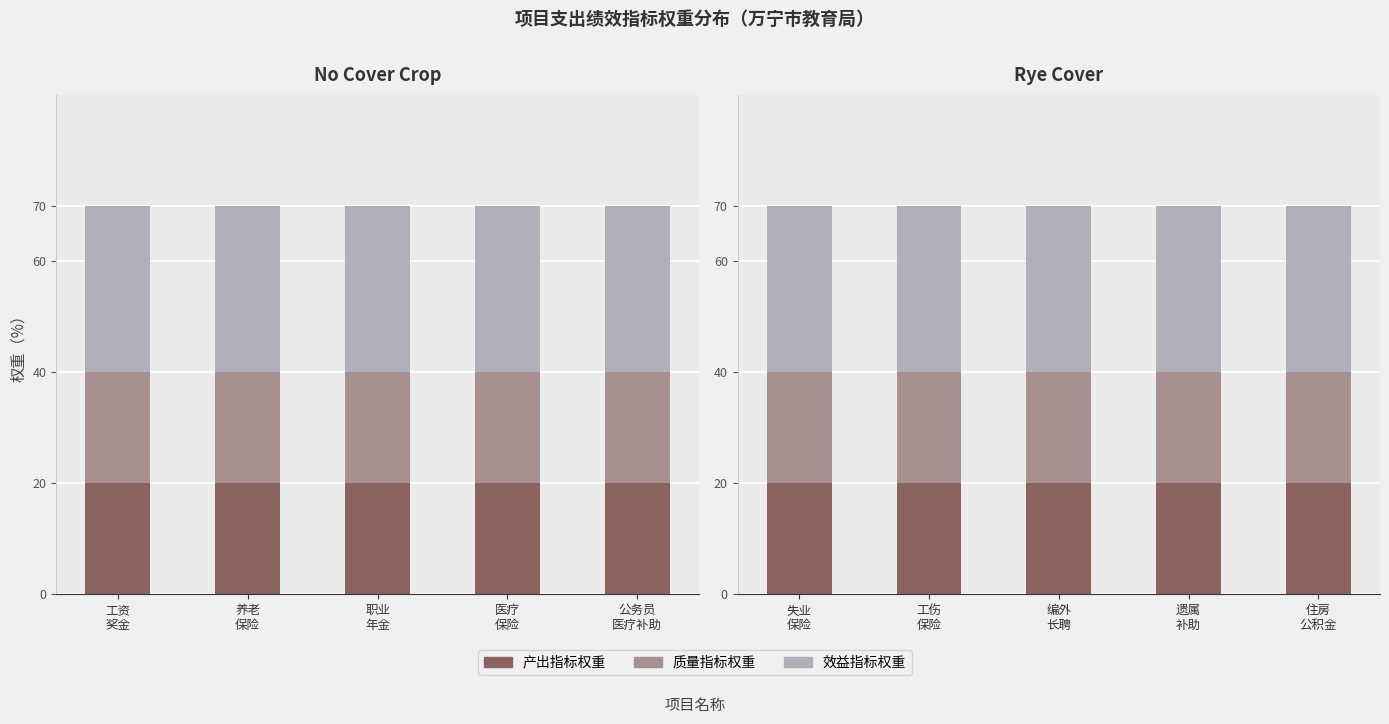

What is the average value of the 质量指标权重 series?

20